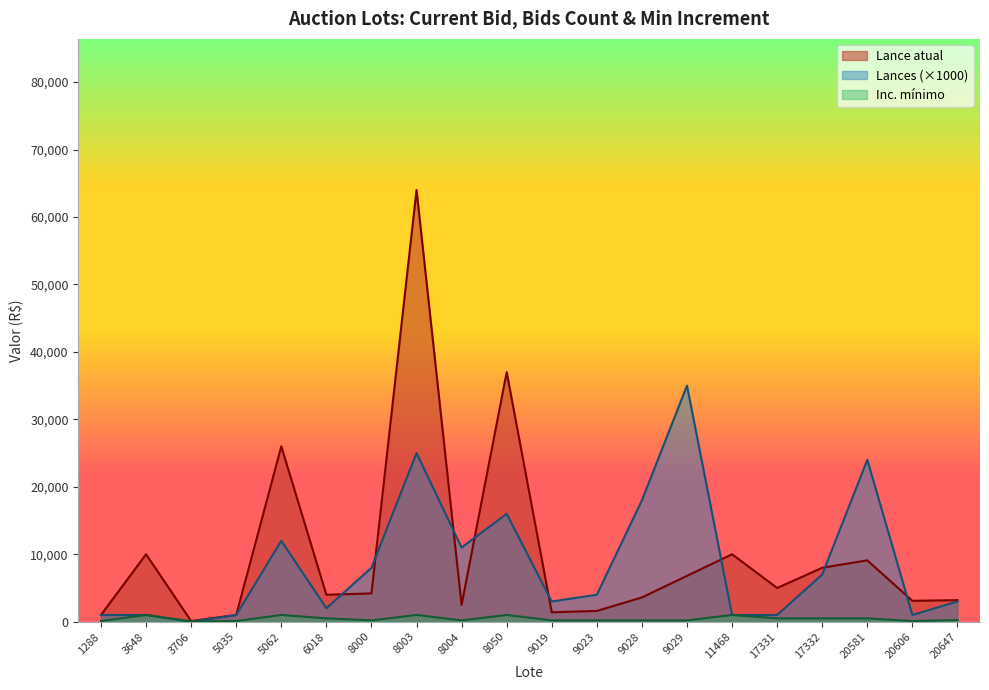

How many values in the Inc. mínimo series exceed 250?

9